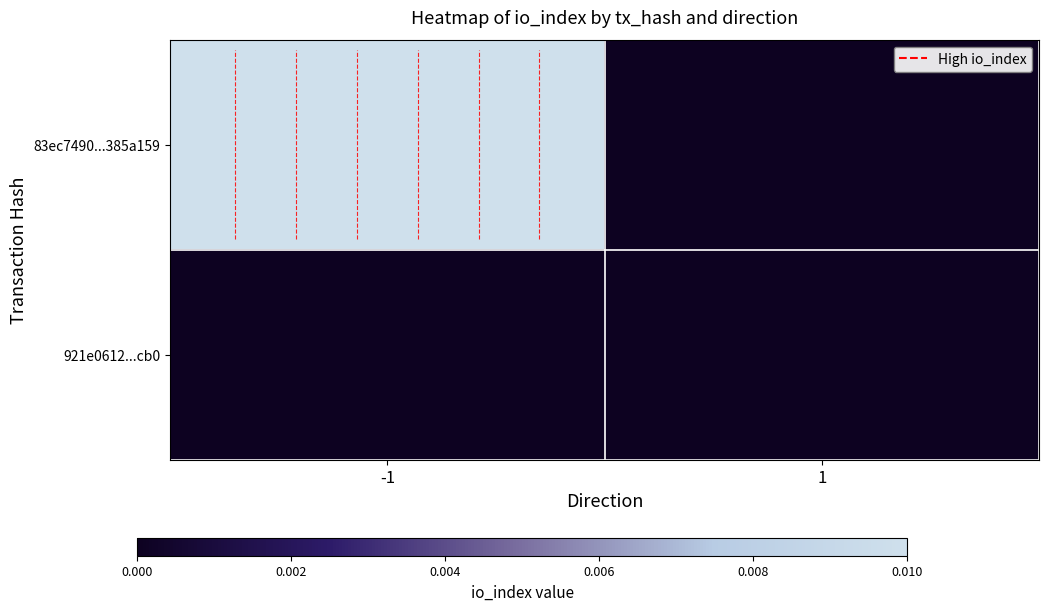

Which series has the widest spread of values?

83ec7490...385a159